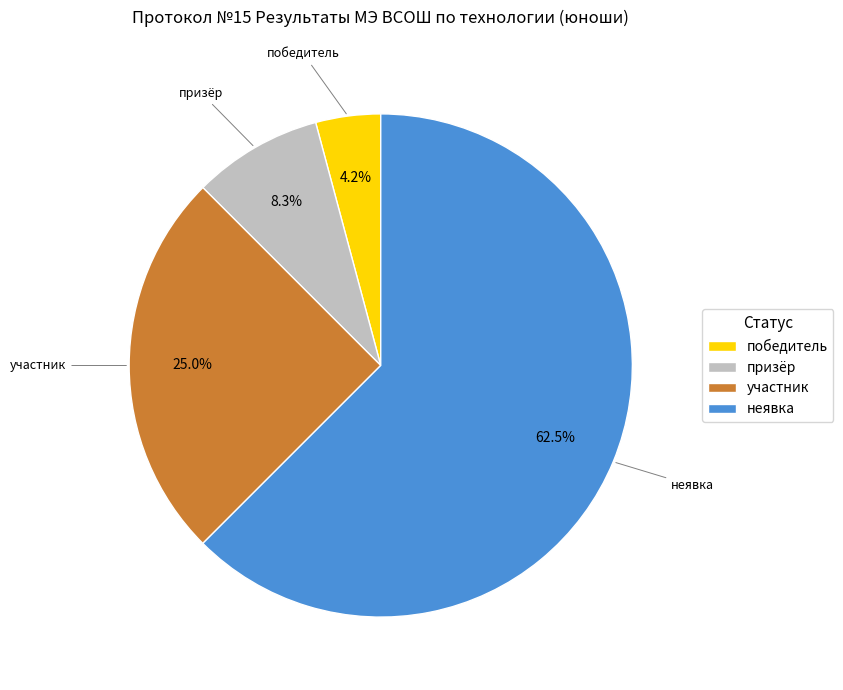

Rank the categories by value from highest to lowest.

неявка, участник, призёр, победитель